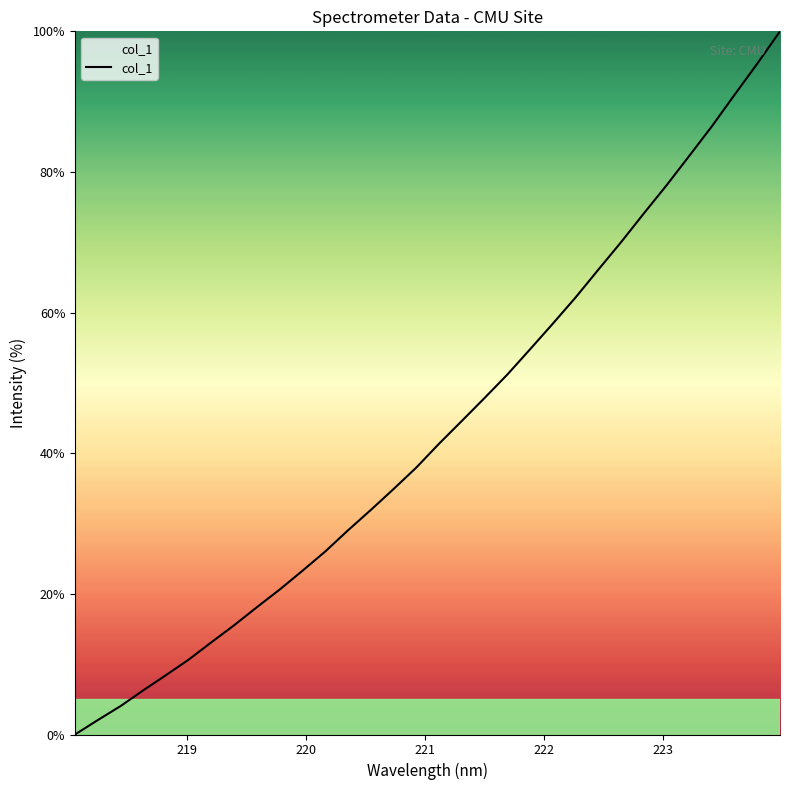

True or false: there are more than 2 points higher than both neighbors.

False